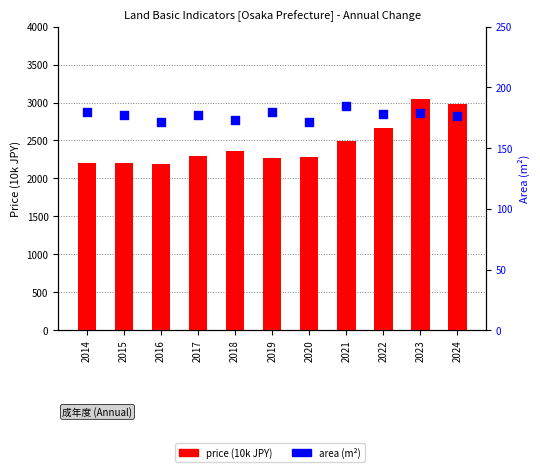

What is the total value across all series at 2017?

2476.6